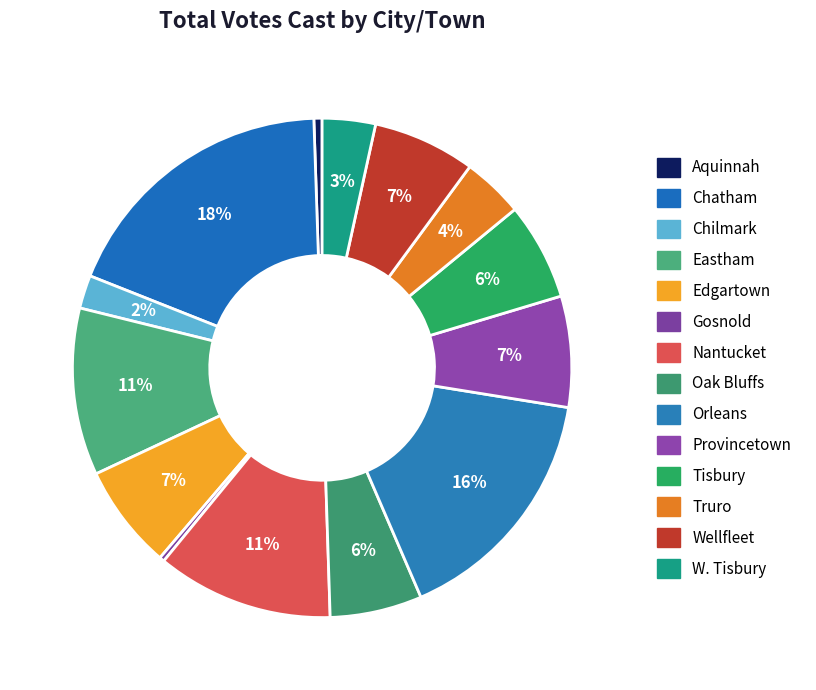

The Provincetown slice represents 1% of the pie. True or false?

False